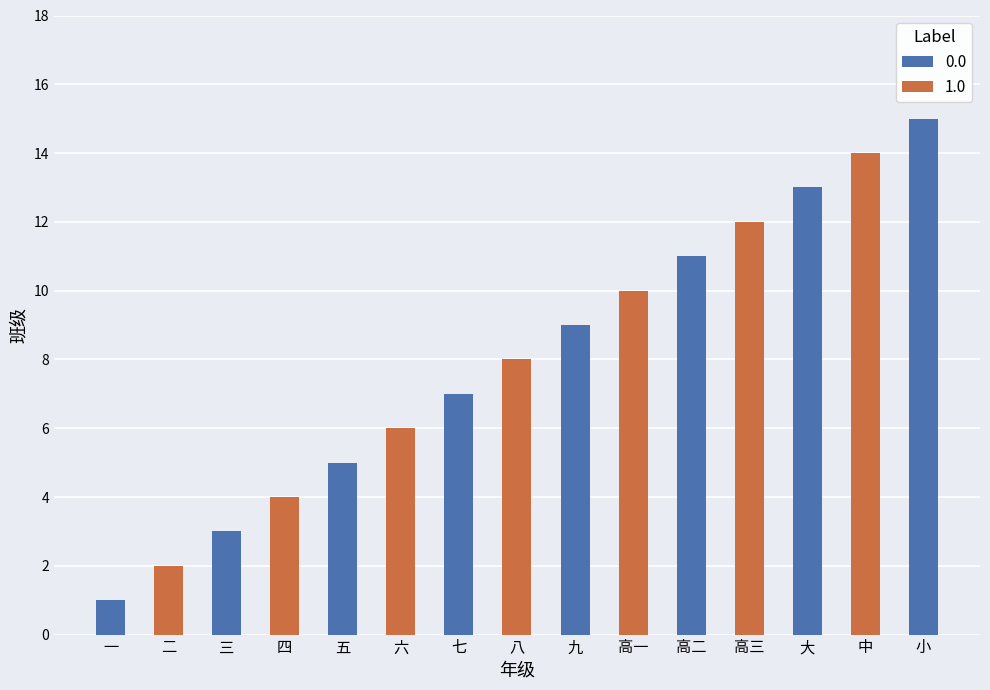

Which has a higher value, 三 or 九?

九